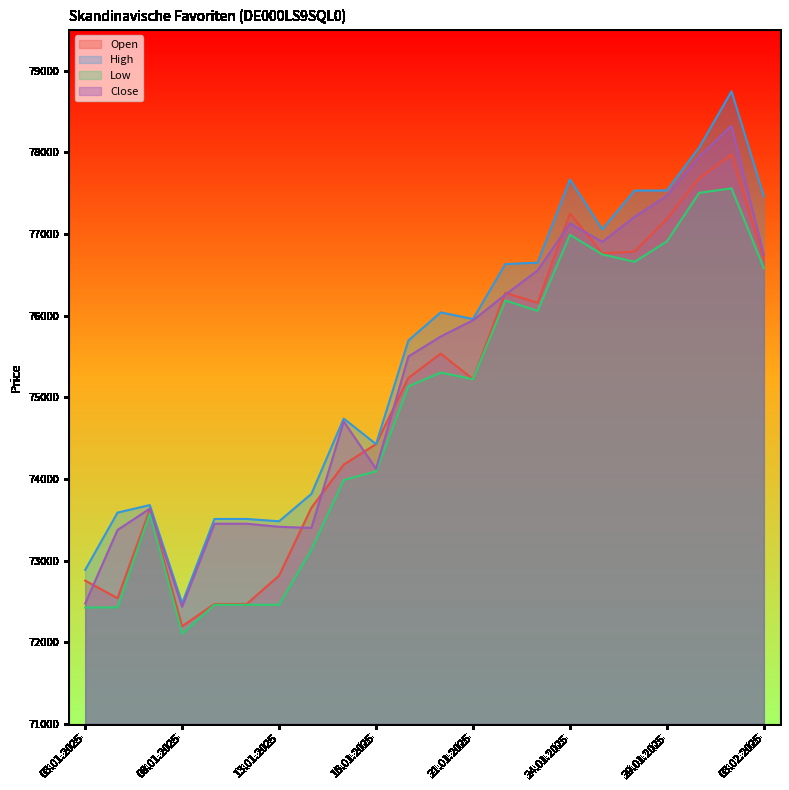

What is the value of the Close point at the 2nd from the left?

73374